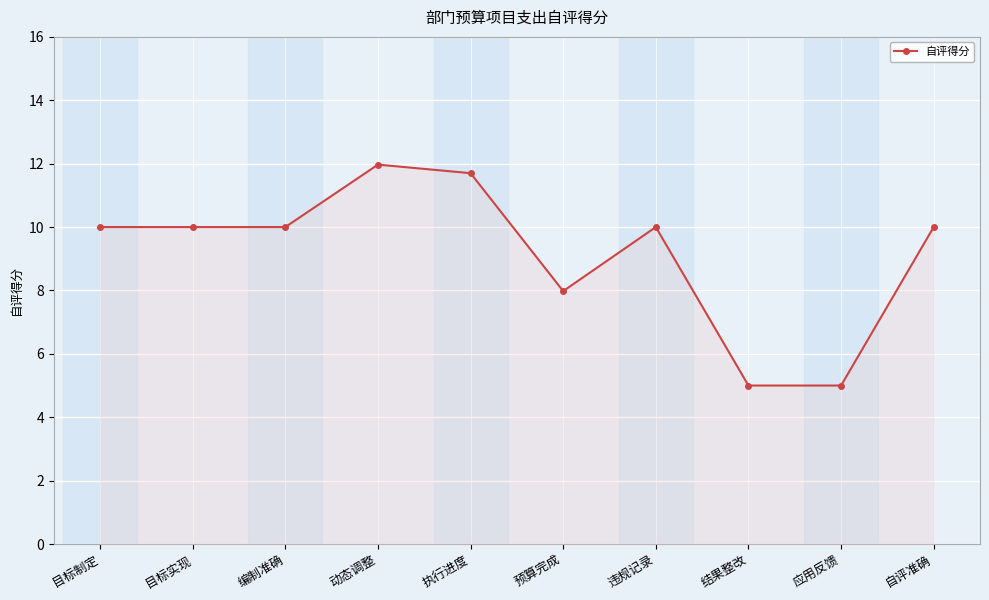

What is the maximum value shown in the chart?

12.0